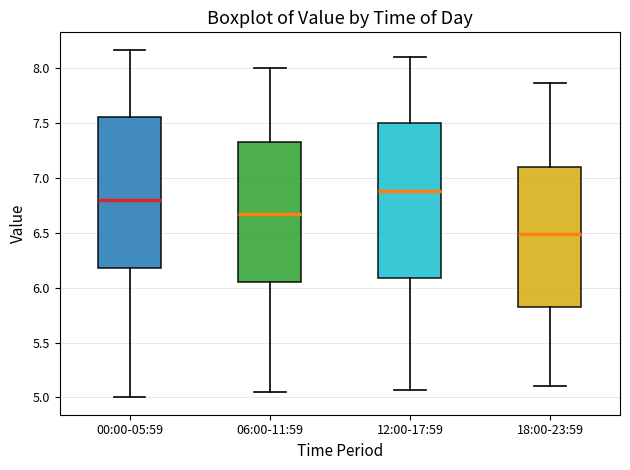

Reading left to right, transcribe this box plot: for each box, give where its median line is, the range the box spans, and where its two whiskers end, as read against the y-axis. The values are not printed on the chart, so give them approximately, as read against the axis.

00:00-05:59: median 6.80, box 6.20 to 7.55, whiskers 5.00 to 8.15
06:00-11:59: median 6.70, box 6.05 to 7.35, whiskers 5.05 to 8.00
12:00-17:59: median 6.90, box 6.10 to 7.50, whiskers 5.05 to 8.10
18:00-23:59: median 6.50, box 5.85 to 7.10, whiskers 5.10 to 7.85